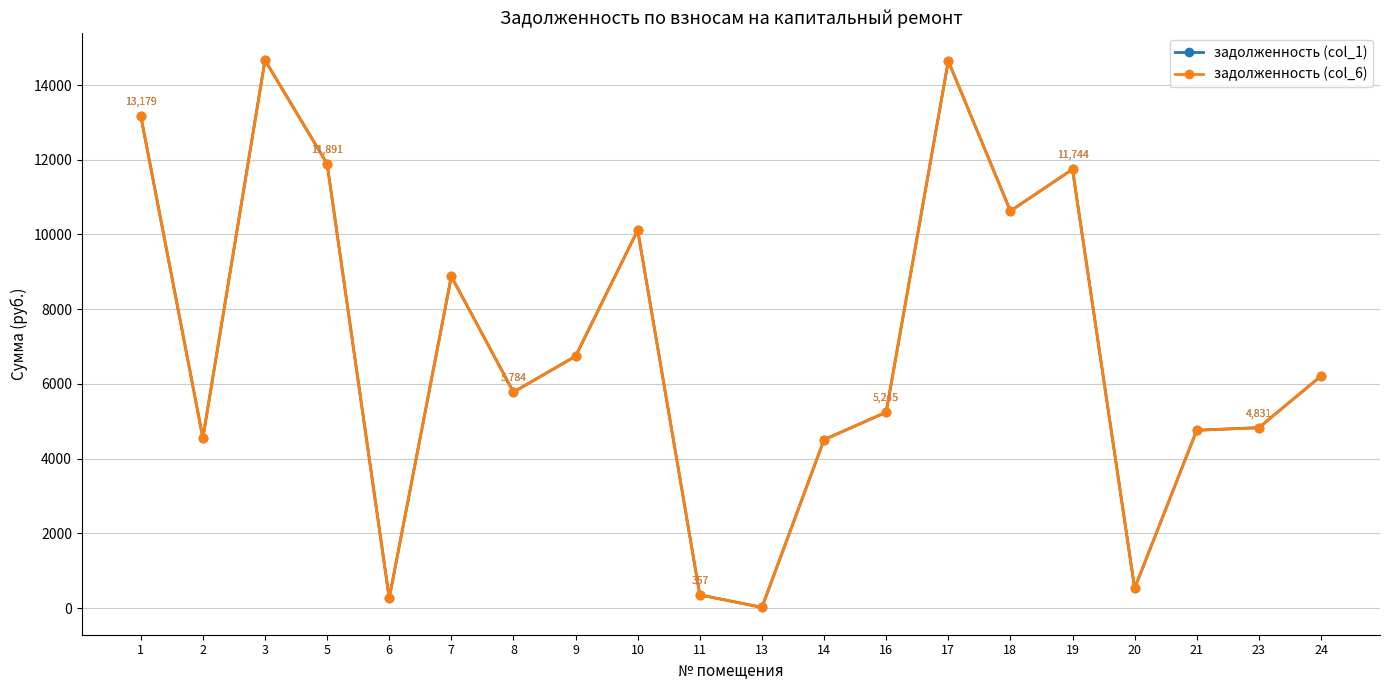

Which series changed the most between 1 and 9?

задолженность (col_1)